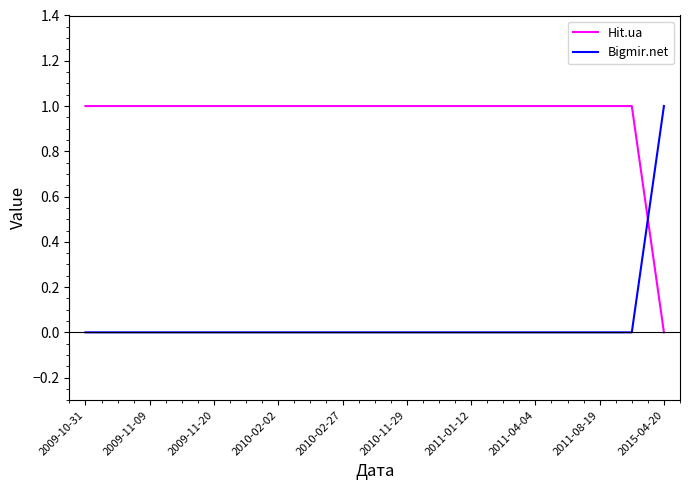

Which series has the largest total across all categories?

Hit.ua